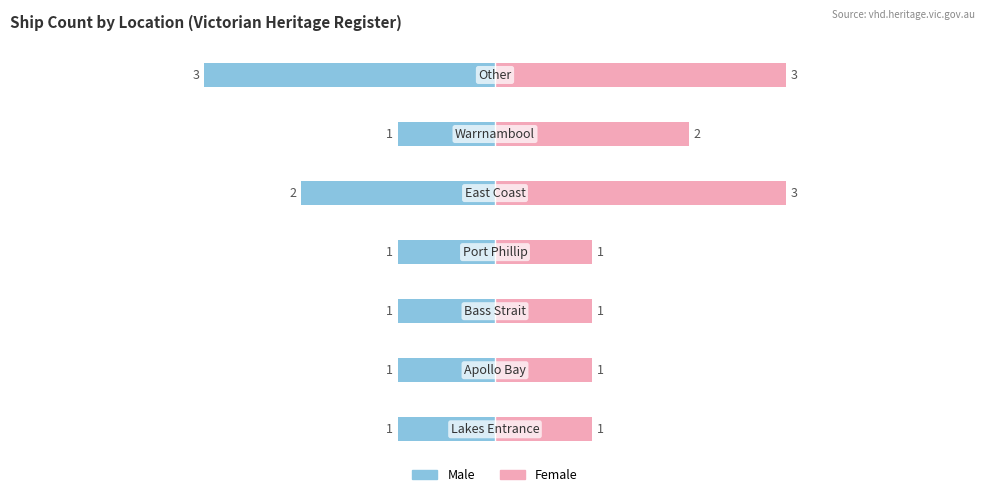

What is the value of the Female bar at the 5th from the left?

3